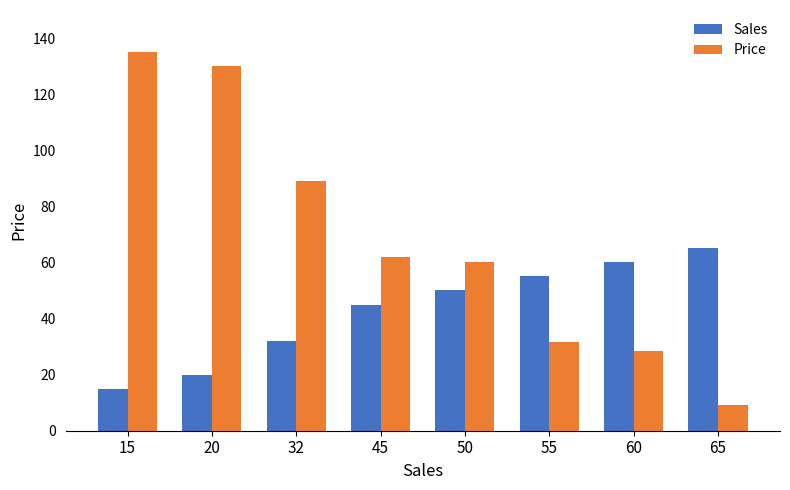

What is the difference between the second highest and second lowest values in the Price series?

101.6